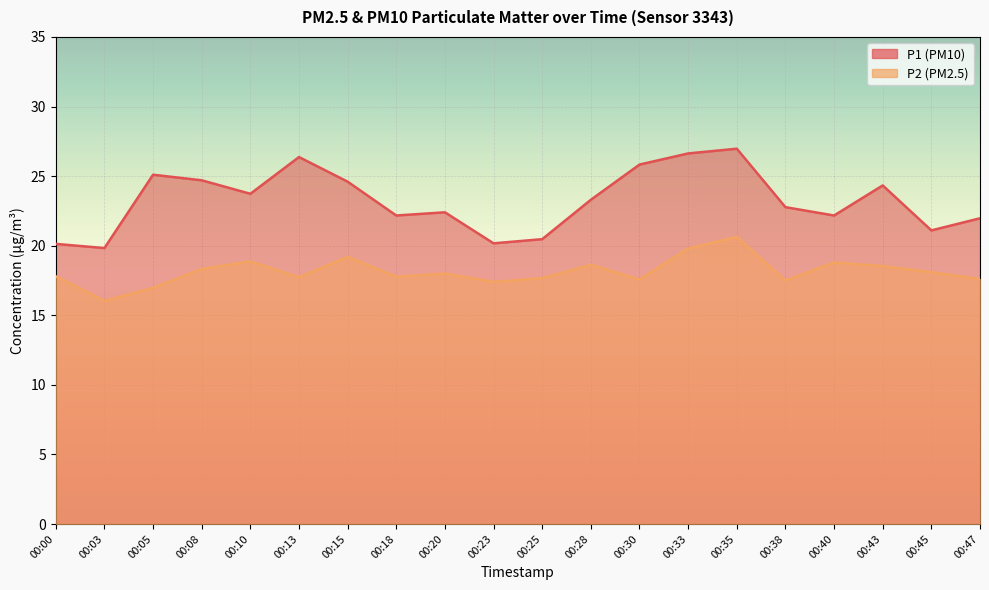

What is the total value across all series at 00:00?

37.9